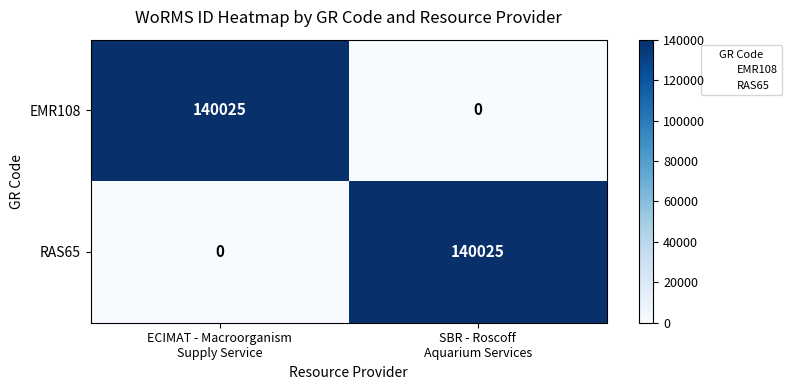

What is the maximum value shown in the chart?

140025